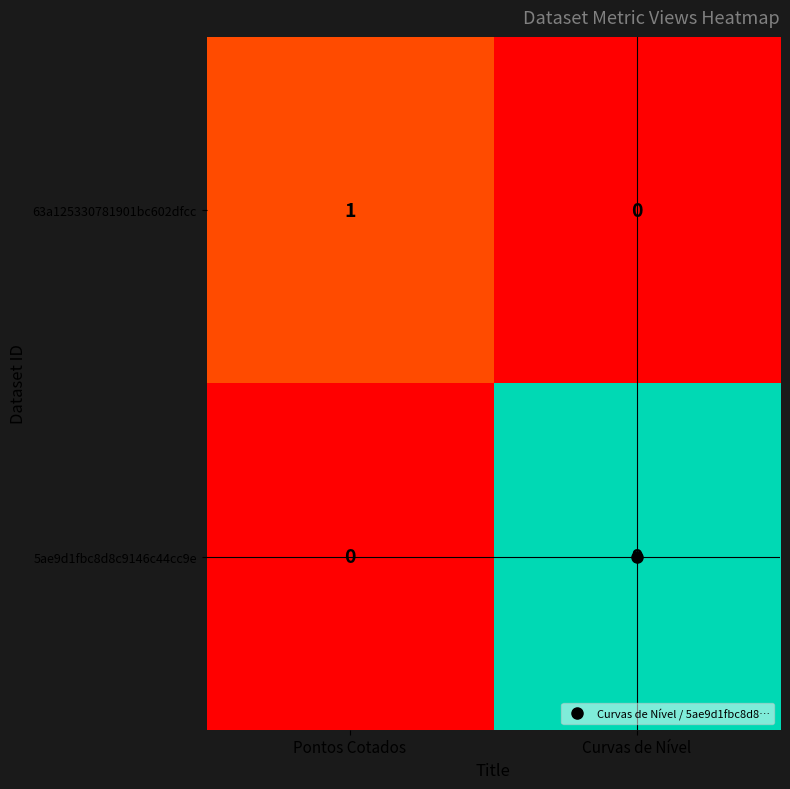

The value of 63a125330781901bc602dfcc at Curvas de Nível is -1. True or false?

False